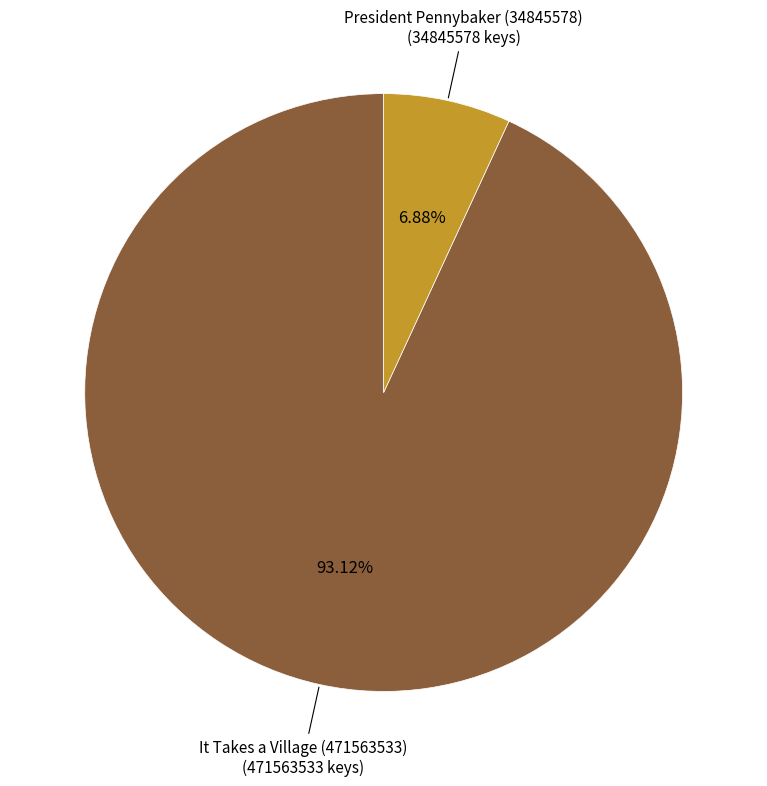

Is there a majority slice in this chart?

Yes